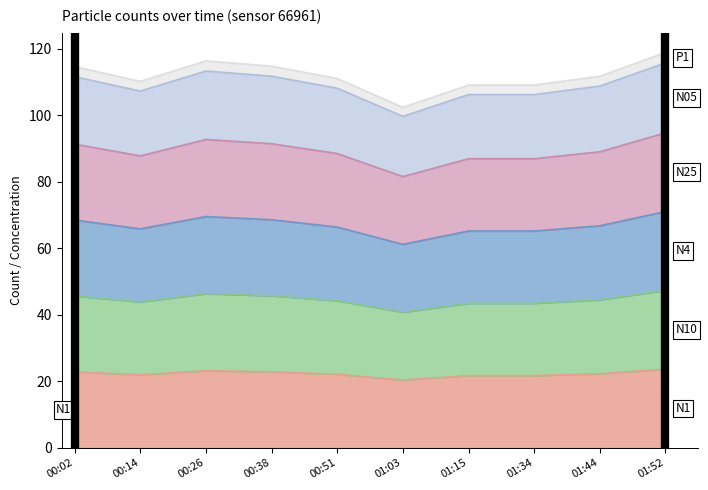

At which category does N1 reach its first local valley?

00:14